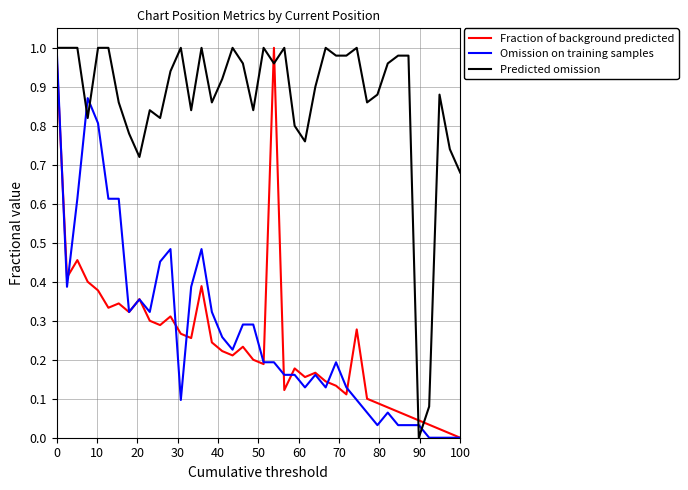

Which series ends up on top after the final intersection of Predicted omission and Fraction of background predicted?

Predicted omission